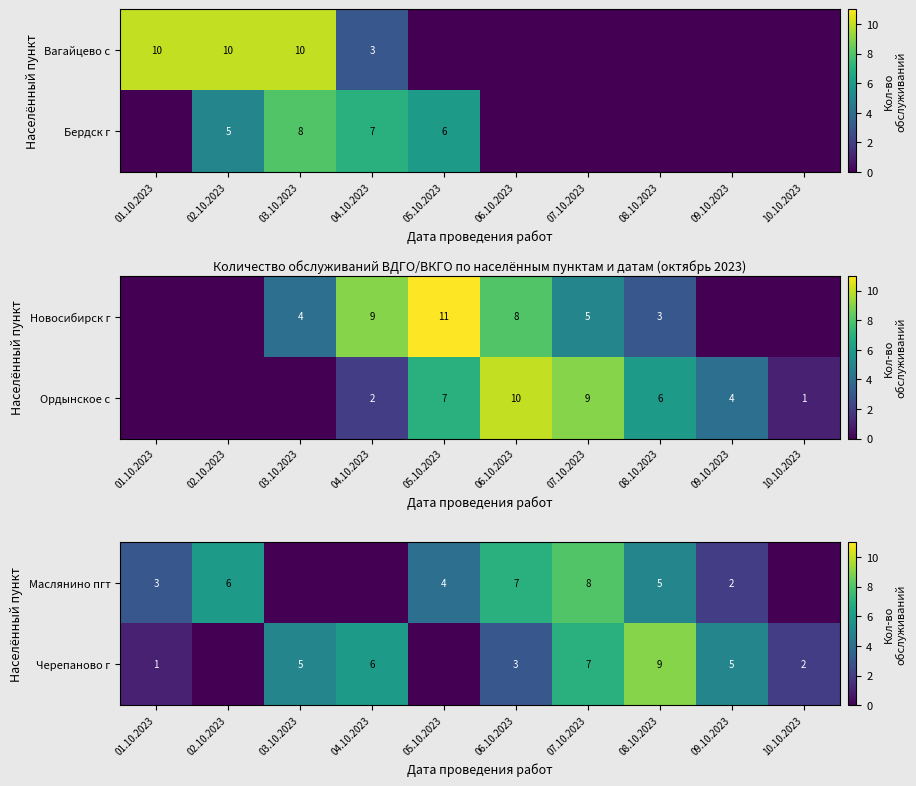

What is the difference between the Черепаново г values at 08.10.2023 and 01.10.2023?

8